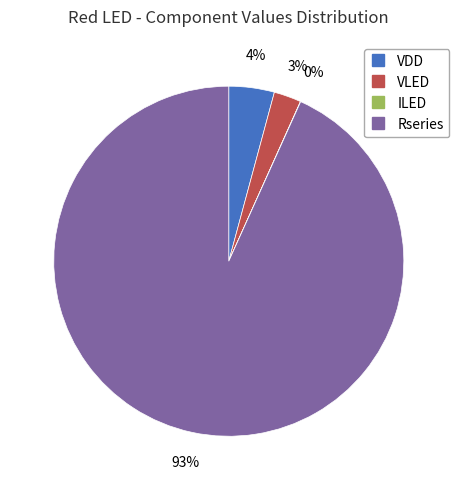

To the nearest percent, what is the difference between the largest and smallest slice percentages?

93%